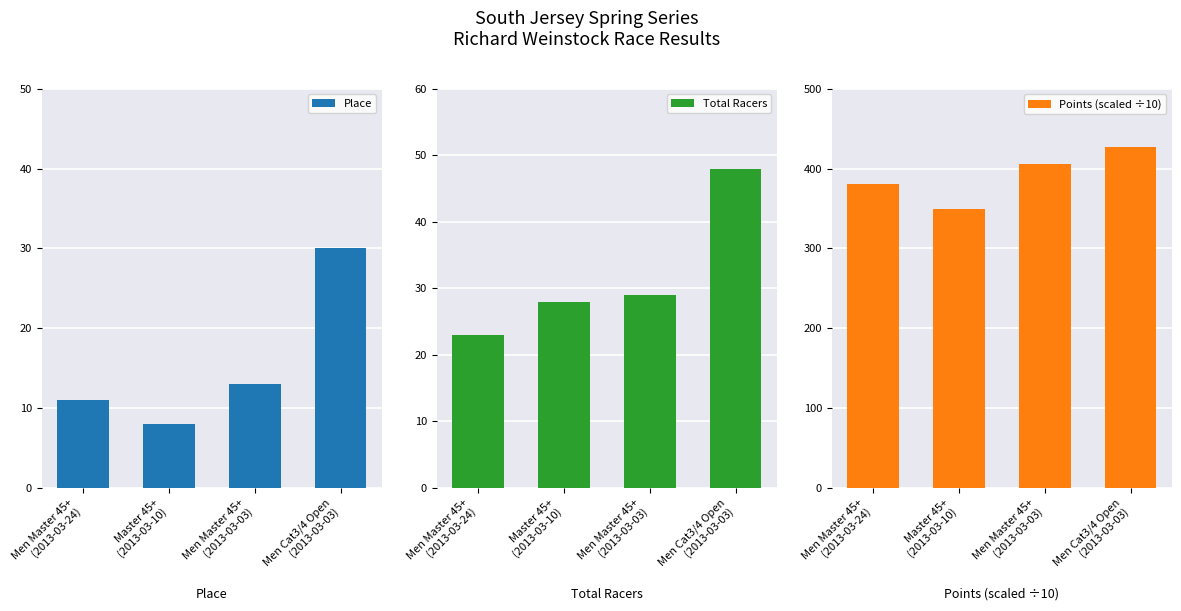

What is the label of the 4th bar from the right?

Men Master 45+
(2013-03-24)